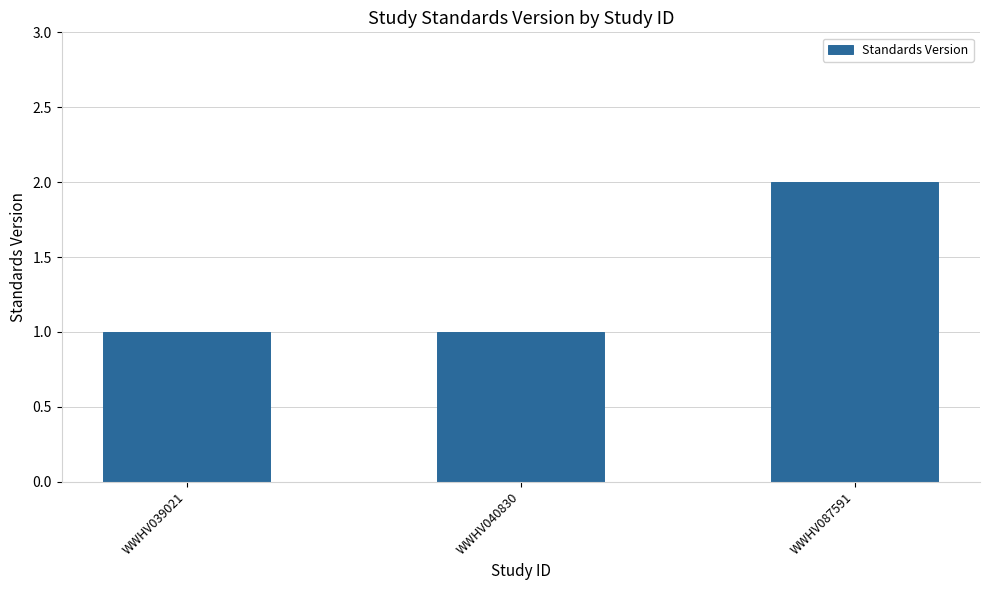

What is the sum of all values?

4